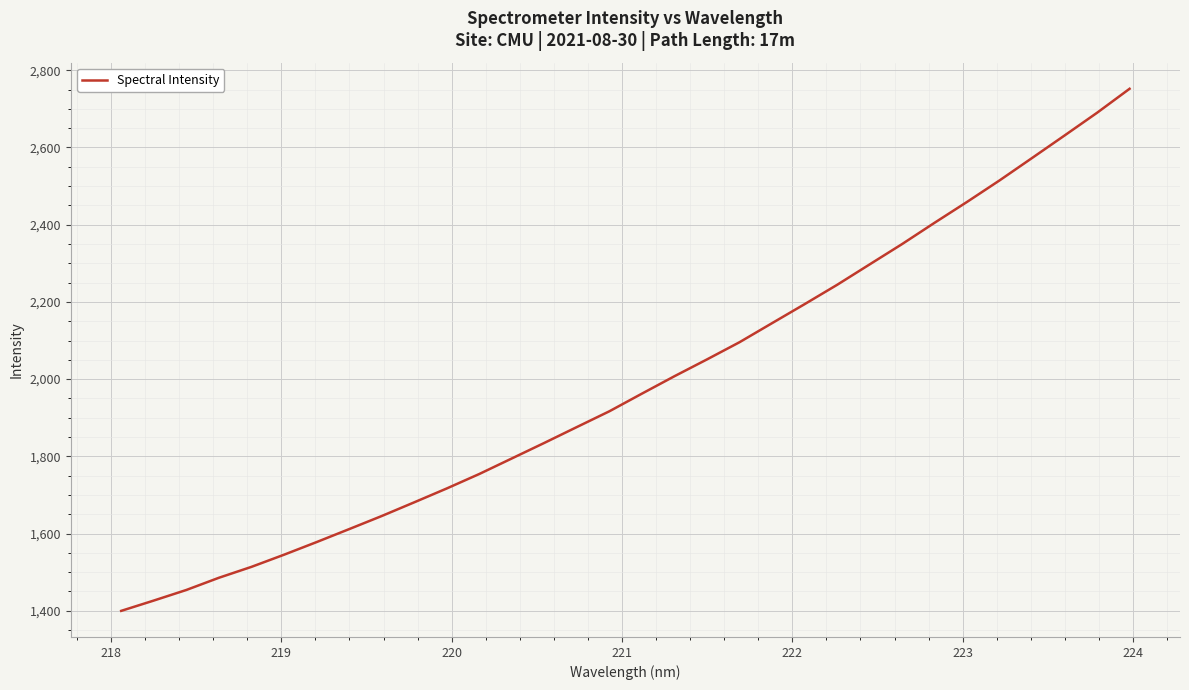

Reading left to right, list all the values displayed in this chart.

1399.8	1426.5	1453.9	1485.5	1513.8	1545.2	1577.9	1611.5	1645.4	1680.9	1716.8	1754.3	1794.6	1834.9	1876.0	1916.8	1962.5	2007.6	2051.1	2095.6	2145.0	2194.1	2244.2	2297.1	2349.8	2405.0	2459.1	2514.8	2572.8	2631.1	2689.9	2752.0